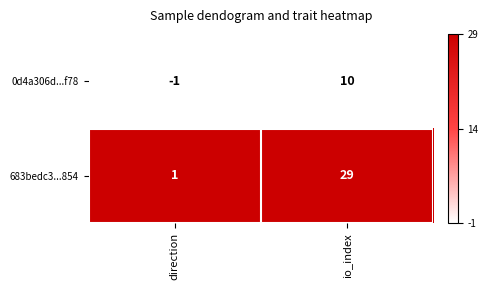

Which category has the highest value in the 683bedc3...854 series?

io_index